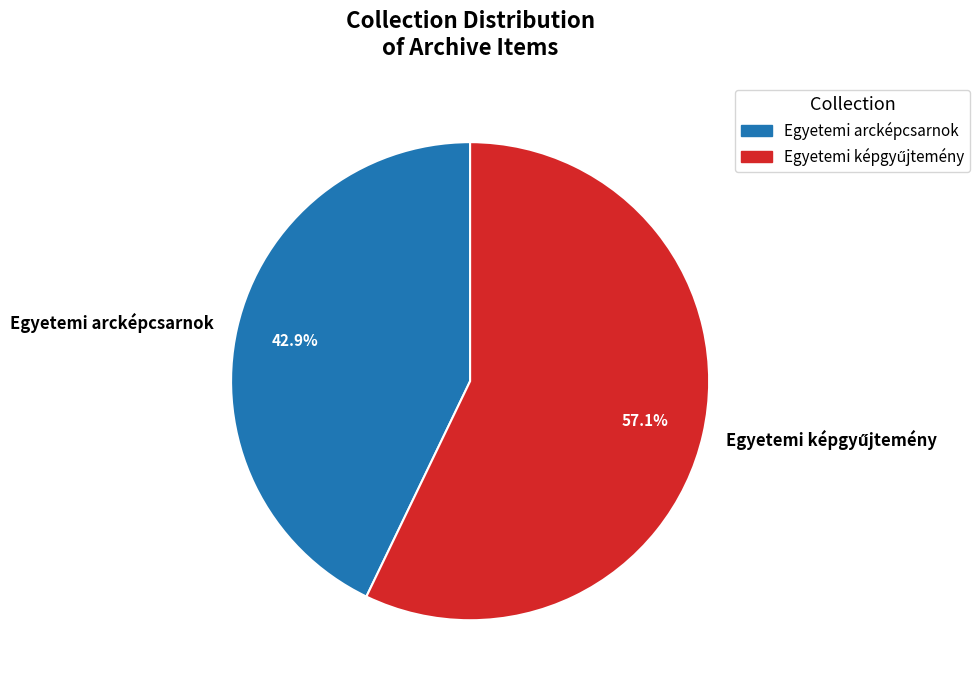

Is there a majority slice in this chart?

Yes